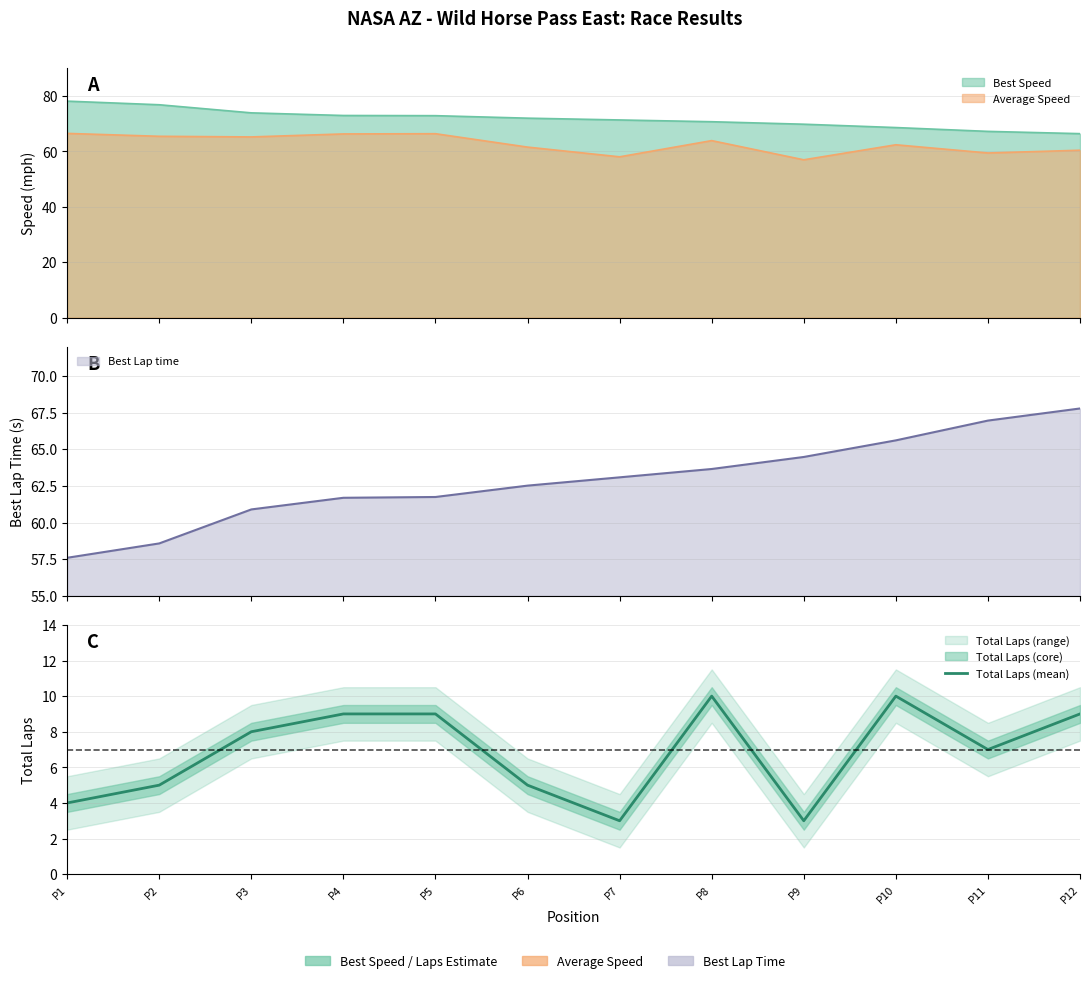

How many interior local peaks (higher than both neighbors) does the data have?

2